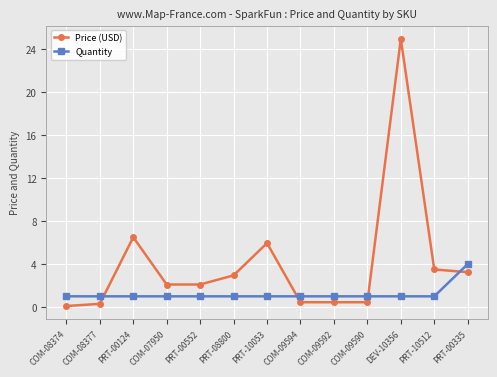

What is the total value across all series at PRT-10512?

4.5